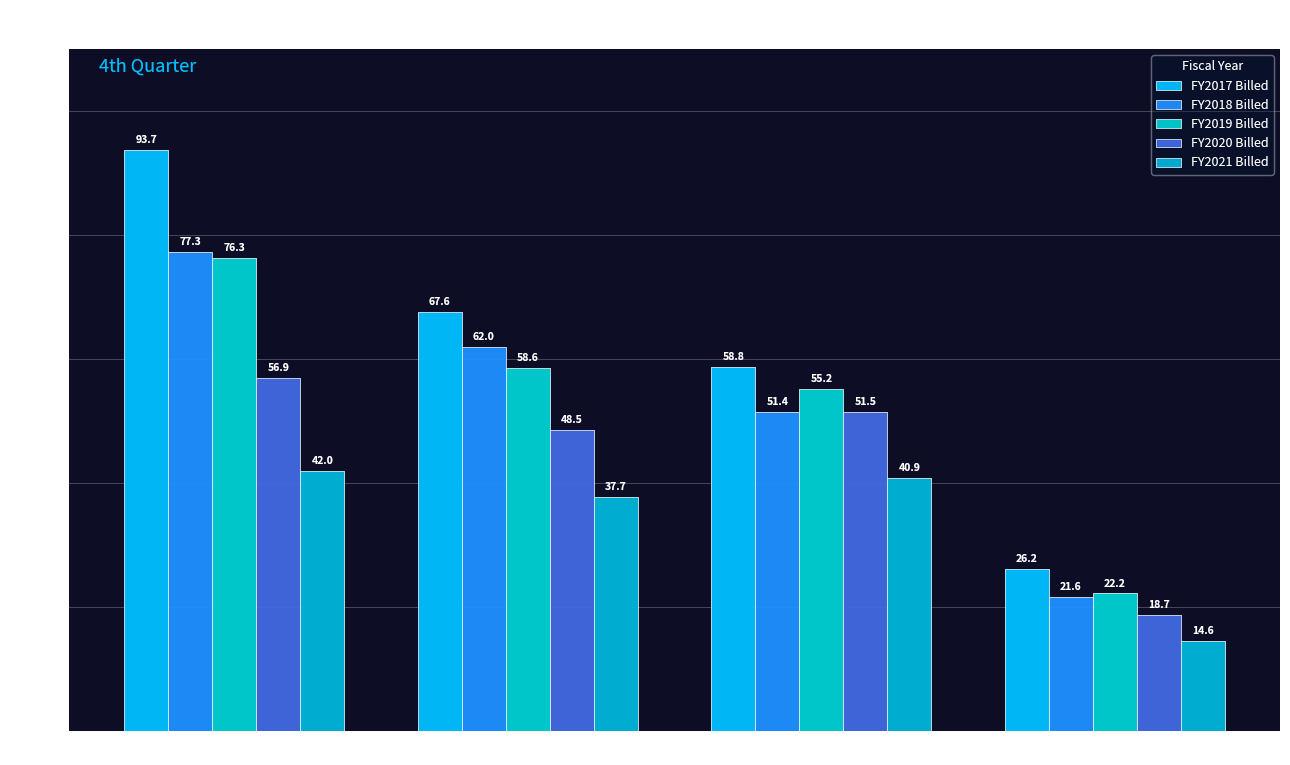

Where is FY2020 Billed nearest to the value 37?

Army